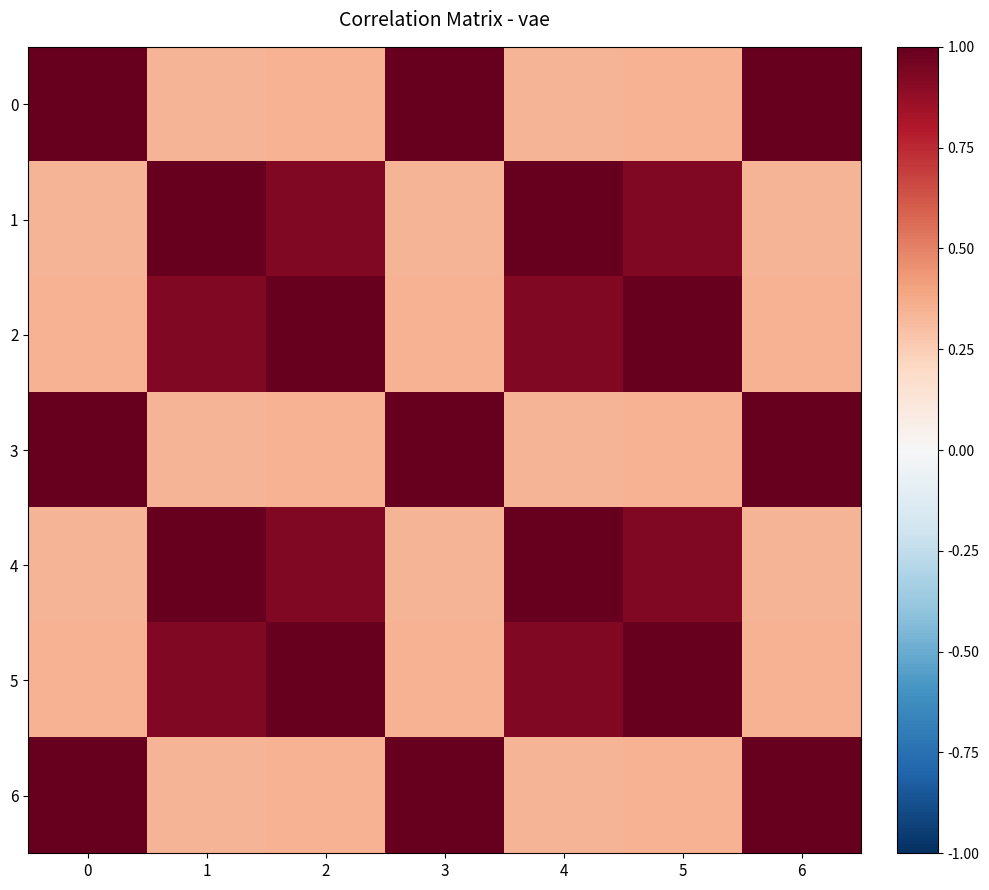

Reading right to left, what are all the values shown in this chart?

0: 6=1.0	5=0.3	4=0.3	3=1.0	2=0.3	1=0.3	0=1.0
1: 6=0.3	5=0.9	4=1.0	3=0.3	2=0.9	1=1.0	0=0.3
2: 6=0.3	5=1.0	4=0.9	3=0.3	2=1.0	1=0.9	0=0.3
3: 6=1.0	5=0.3	4=0.3	3=1.0	2=0.3	1=0.3	0=1.0
4: 6=0.3	5=0.9	4=1.0	3=0.3	2=0.9	1=1.0	0=0.3
5: 6=0.3	5=1.0	4=0.9	3=0.3	2=1.0	1=0.9	0=0.3
6: 6=1.0	5=0.3	4=0.3	3=1.0	2=0.3	1=0.3	0=1.0